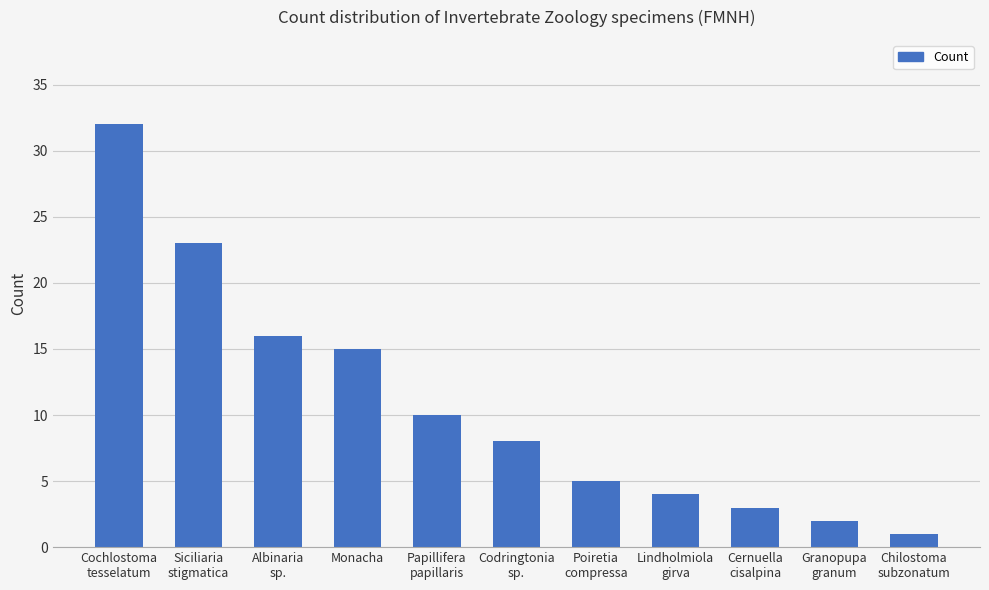

What is the sum of the values at Cernuella
cisalpina and Monacha?

18